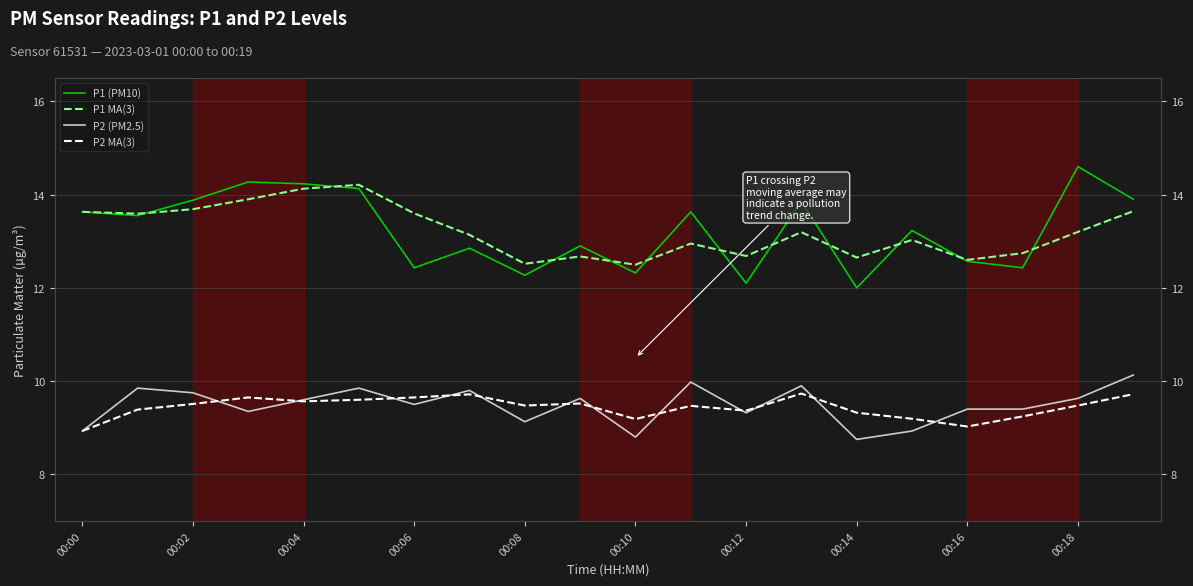

Which label corresponds to the smallest value in the chart?

00:14